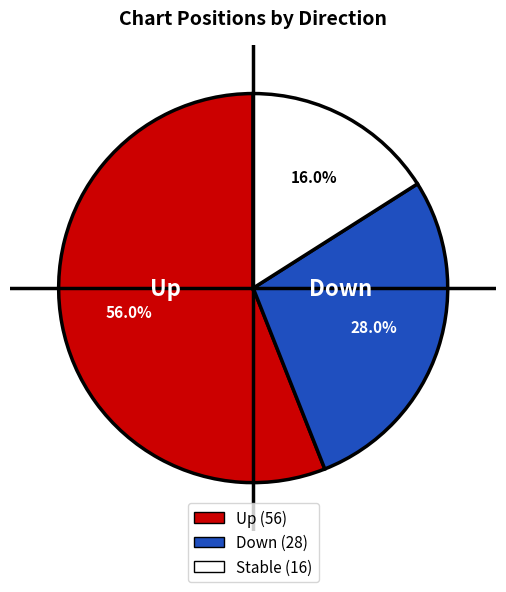

Does any single category account for the majority?

Yes